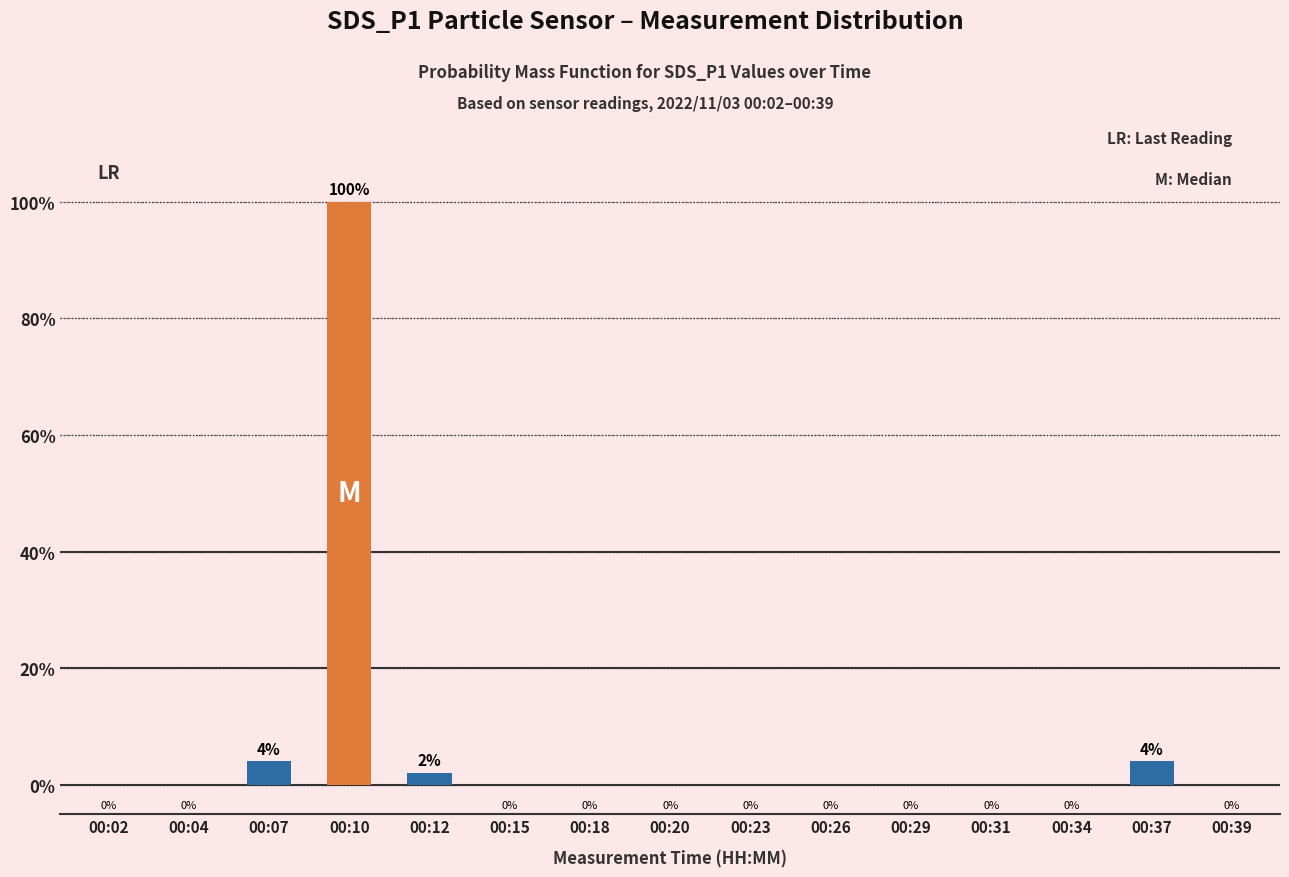

Are the bars horizontal?

No